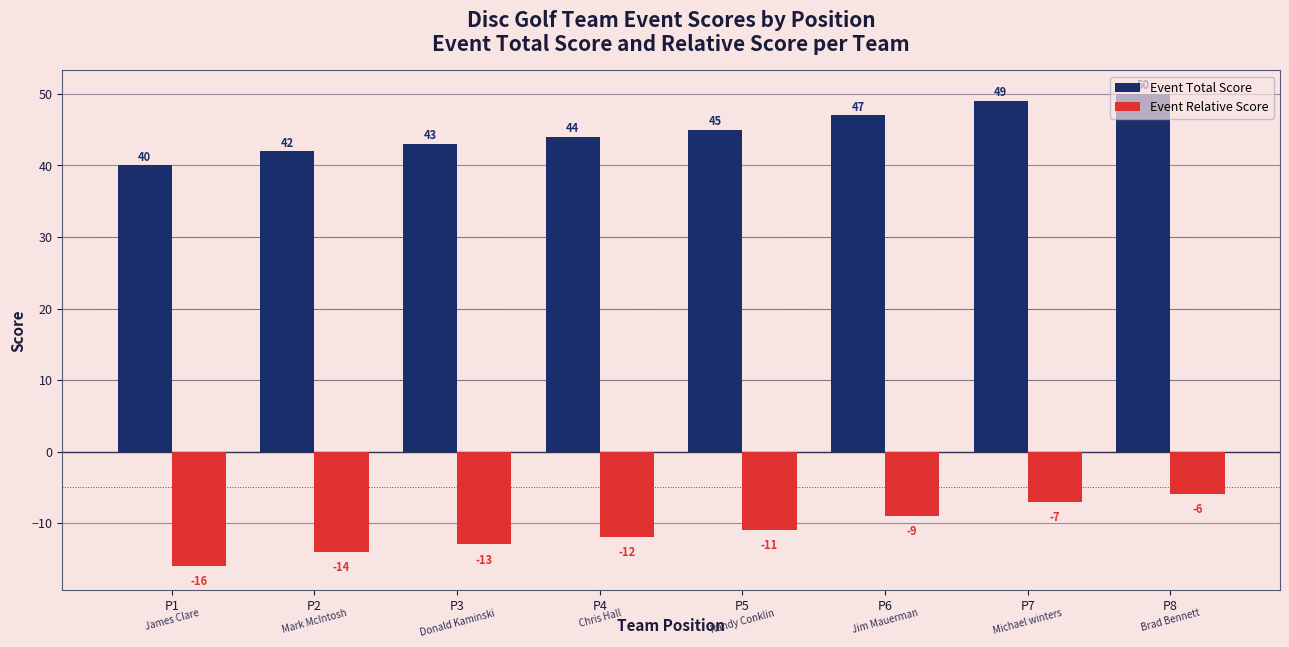

Is it true that Event Relative Score equals -19 at P4?

False